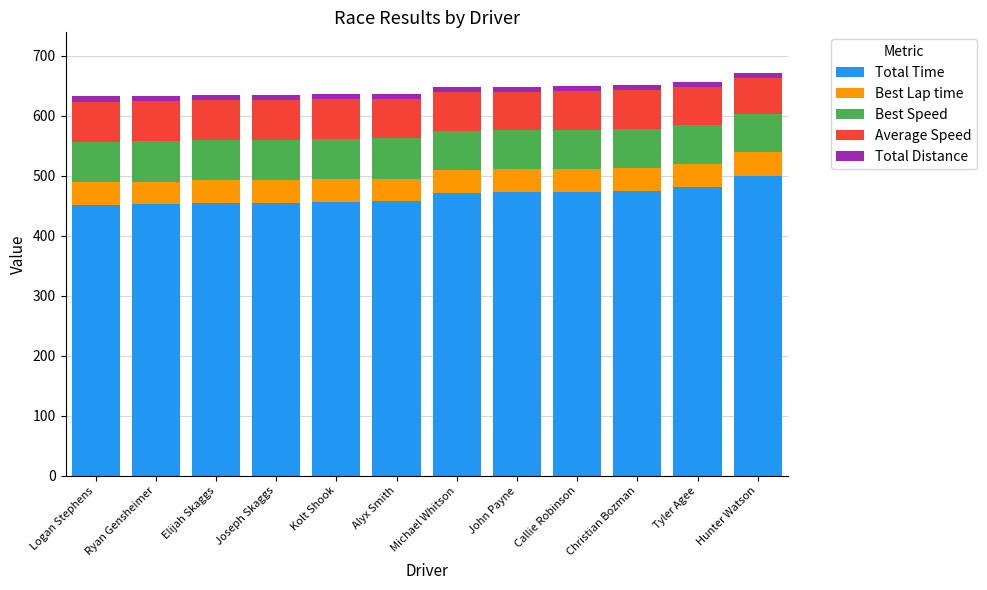

True or false: Total Time has a value of 480.6 at Tyler Agee.

True